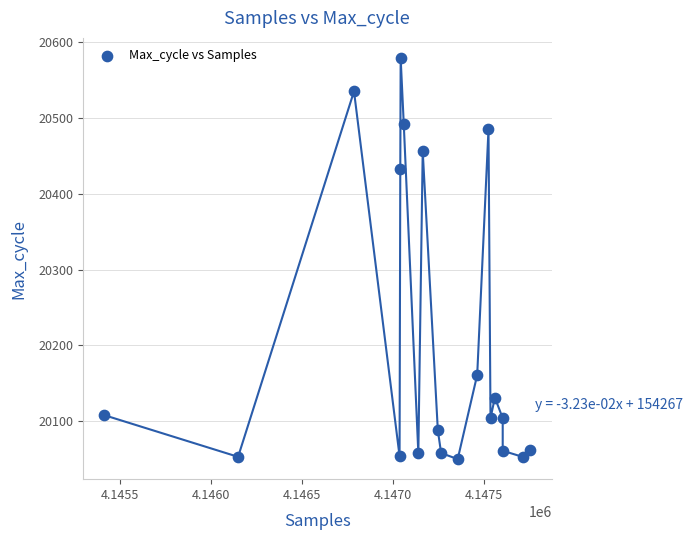

What Y value in the scatter plot is closest to 20314?

20433